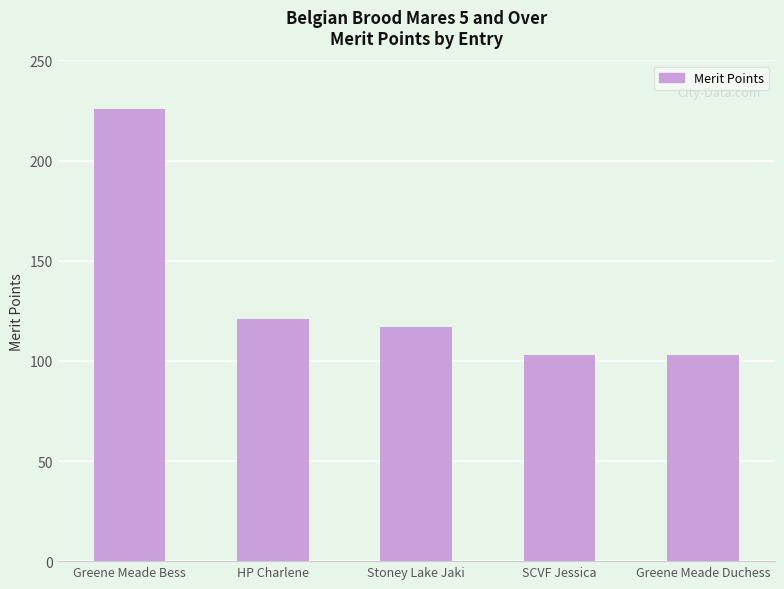

Read the value at Greene Meade Duchess.

103